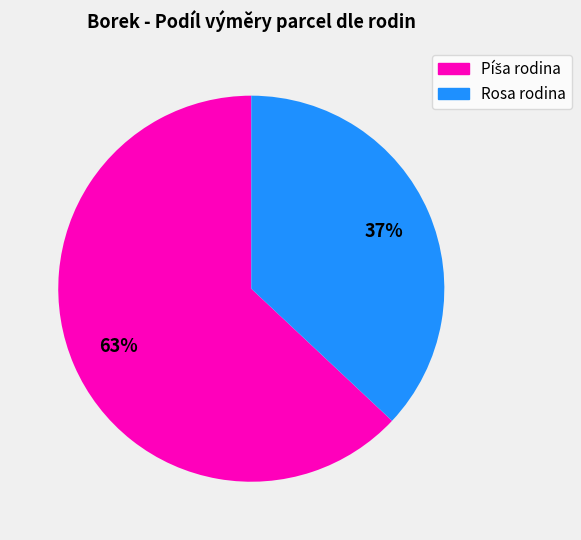

True or false: Rosa rodina accounts for 51% of the total.

False